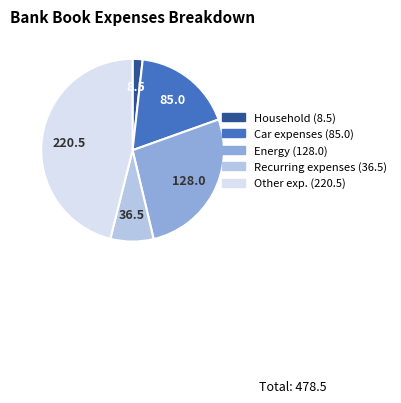

Does any single category account for the majority?

No